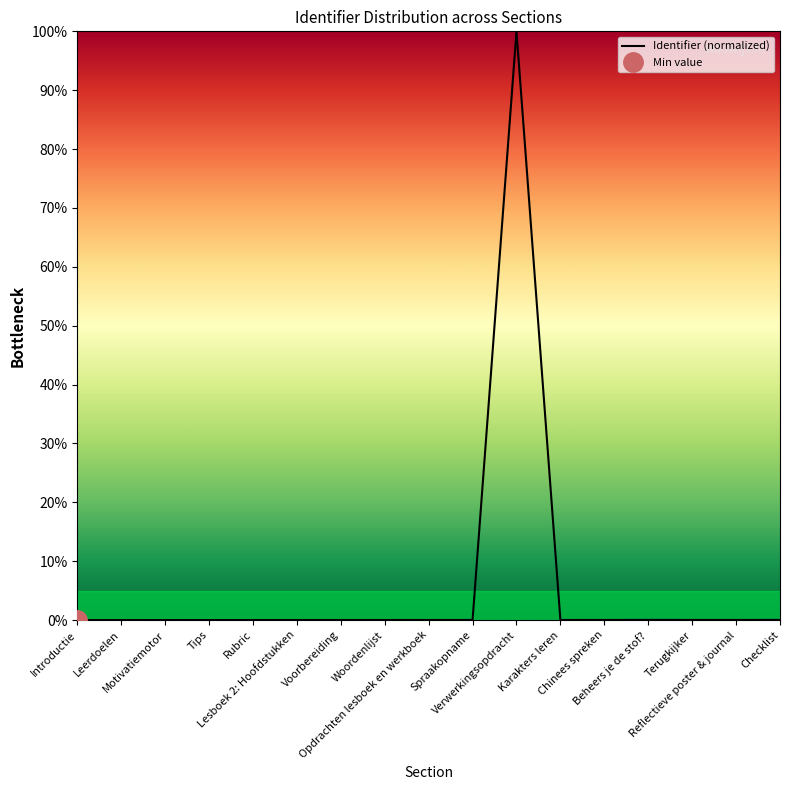

Between Leerdoelen and Rubric, which is larger?

Rubric